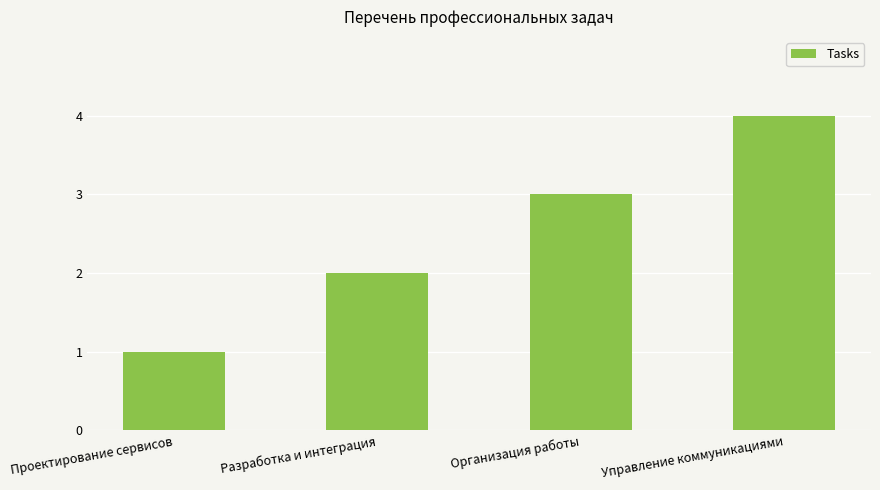

Reading right to left, list all the values displayed in this chart.

Управление коммуникациями=4	Организация работы=3	Разработка и интеграция=2	Проектирование сервисов=1